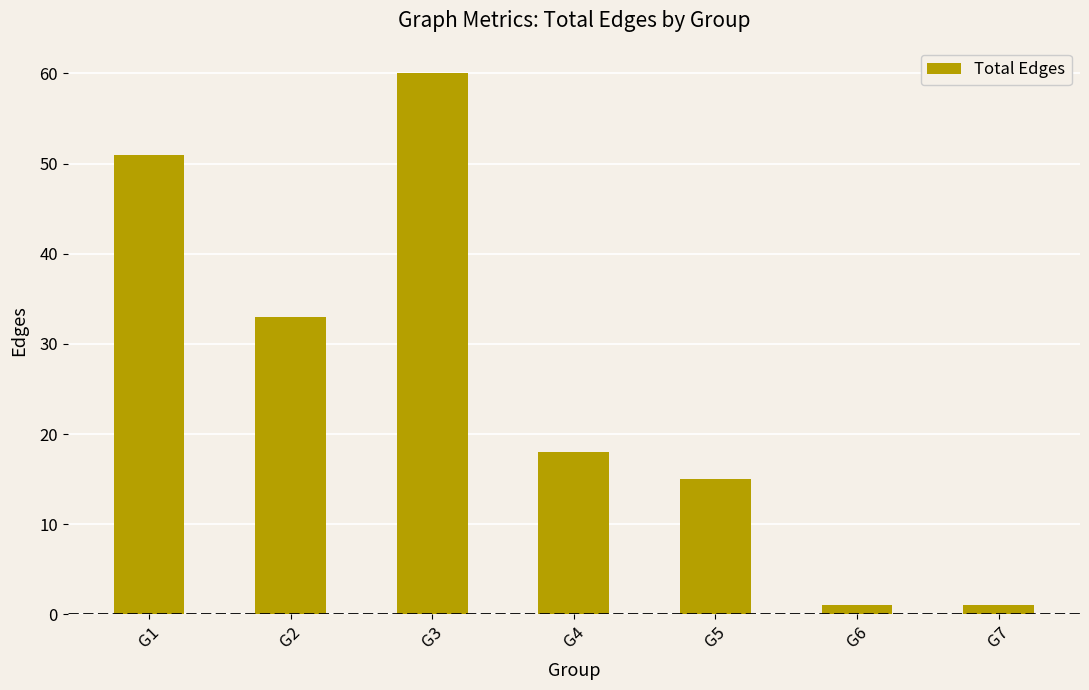

What is the sum of all values?

179